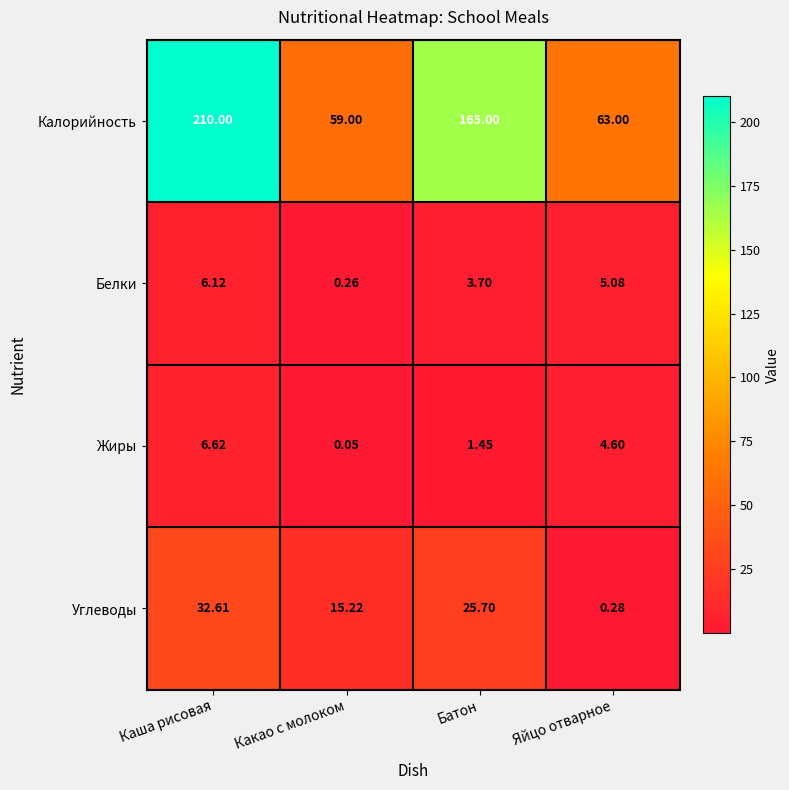

Which series has the largest total across all categories?

Калорийность